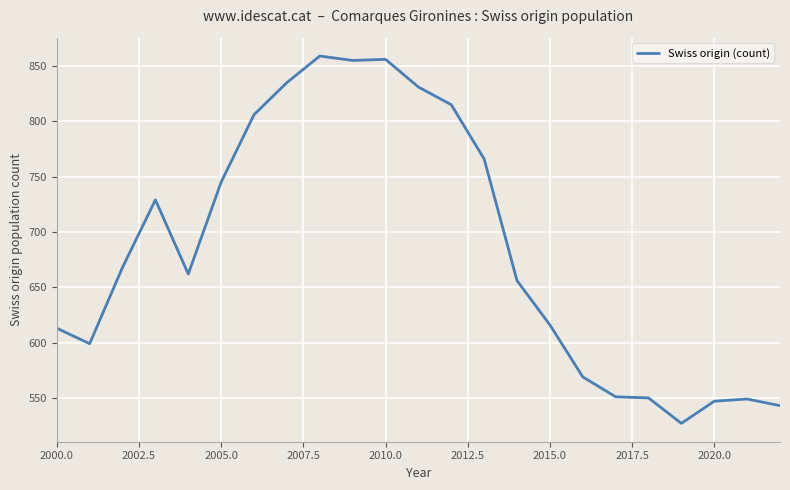

What is the difference between the maximum and minimum values?

332